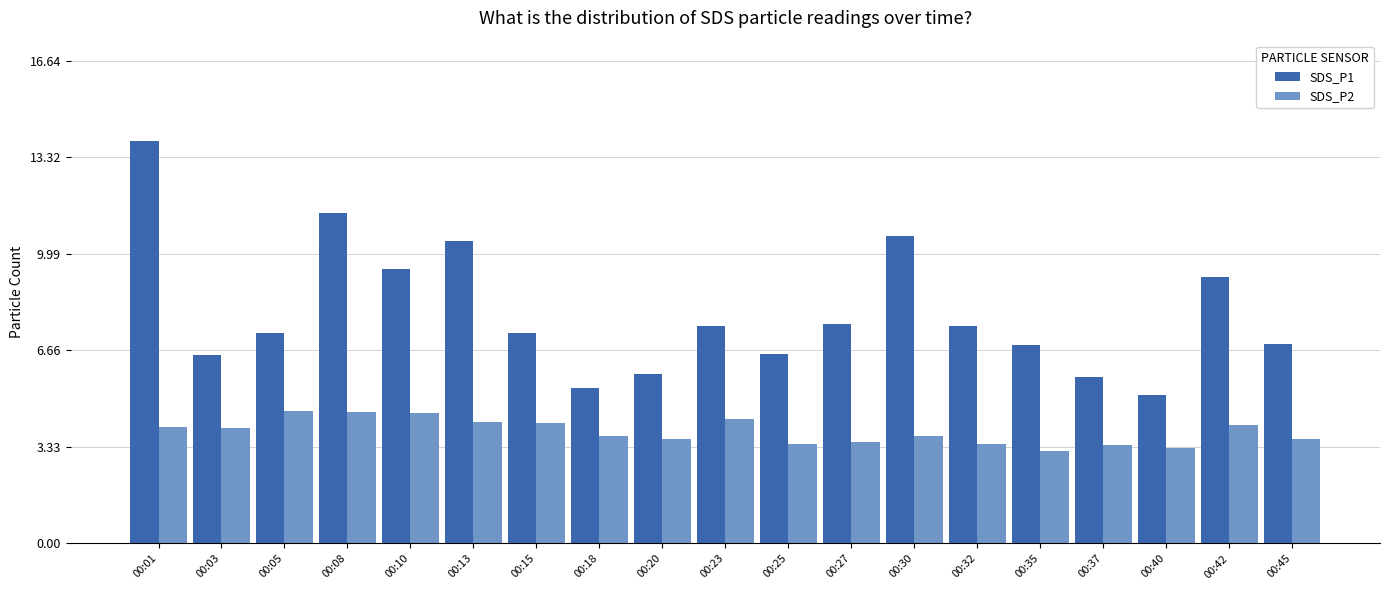

What is the smallest value displayed?

3.2